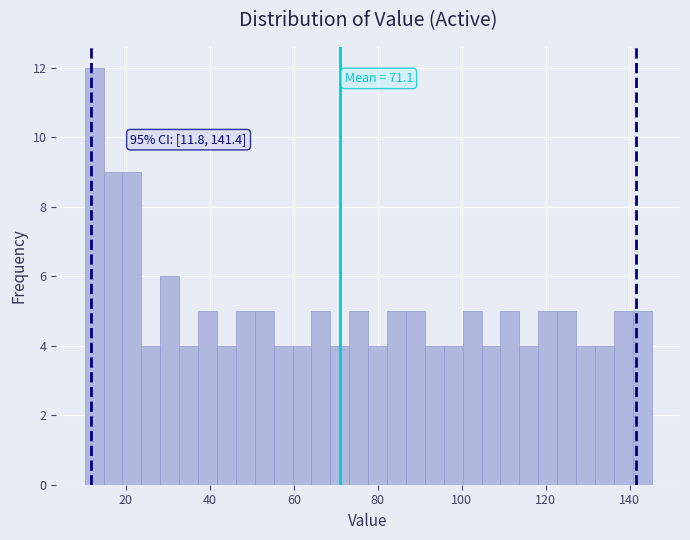

Read against the x-axis, roughly where is the centre of the tallest bar?

12